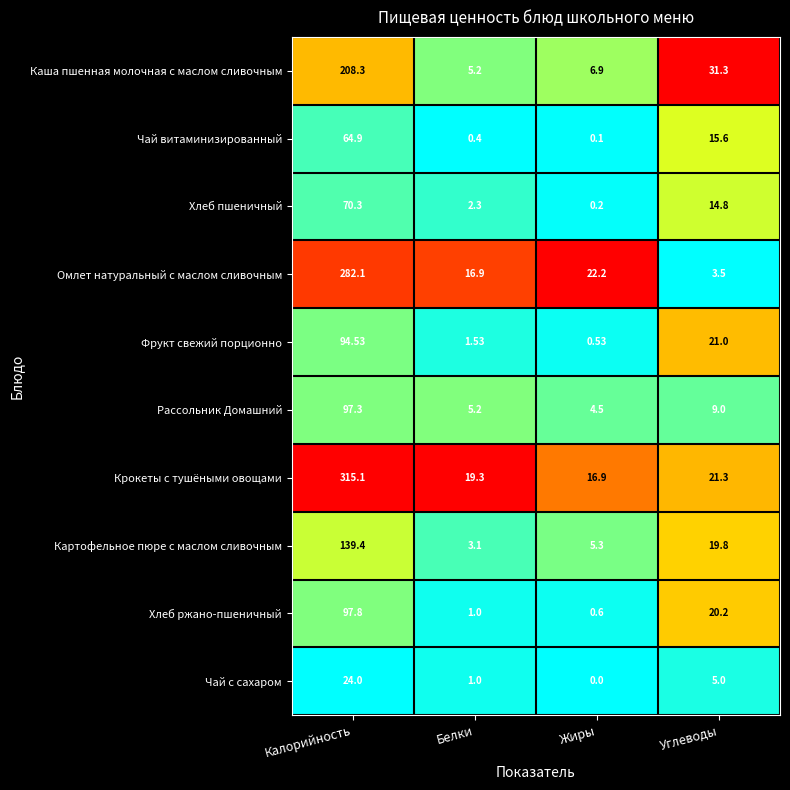

Which series has the largest total across all categories?

Крокеты с тушёными овощами